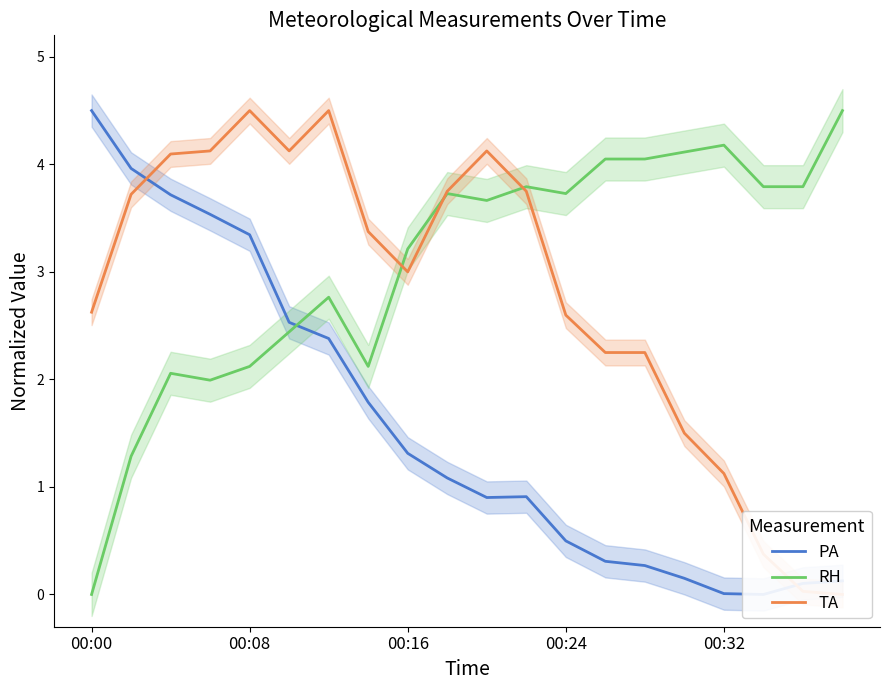

How many times do PA and RH cross each other?

1